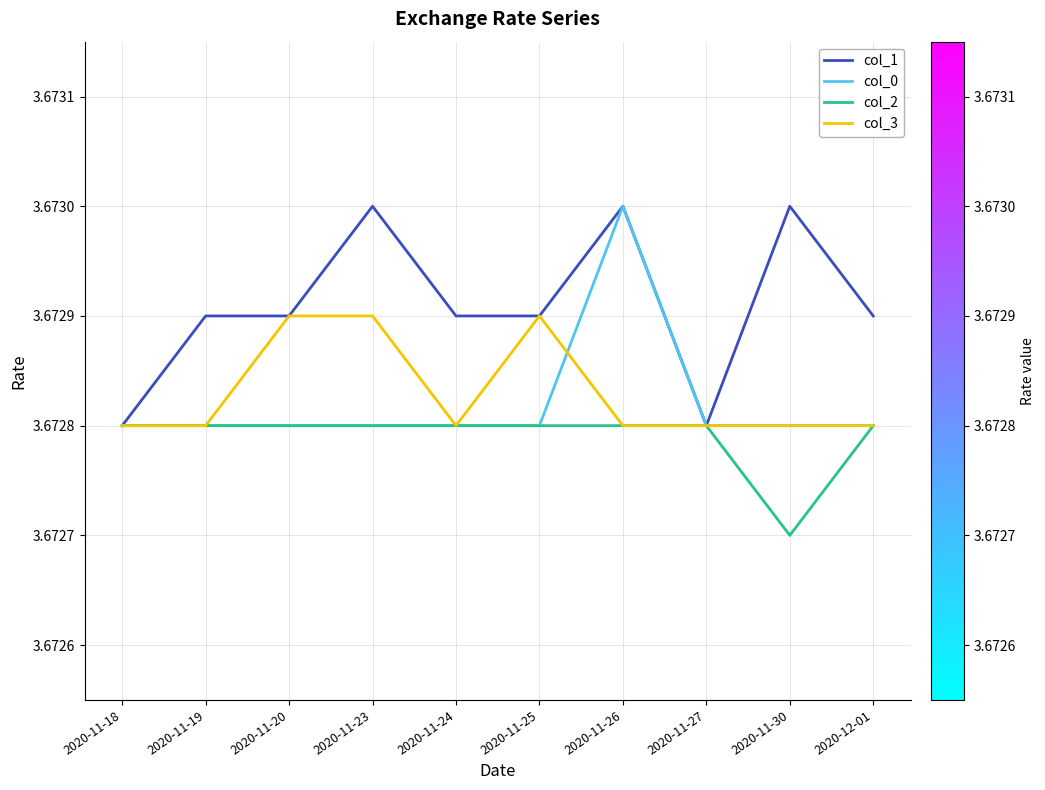

What is the sum of all col_0 values?

36.7